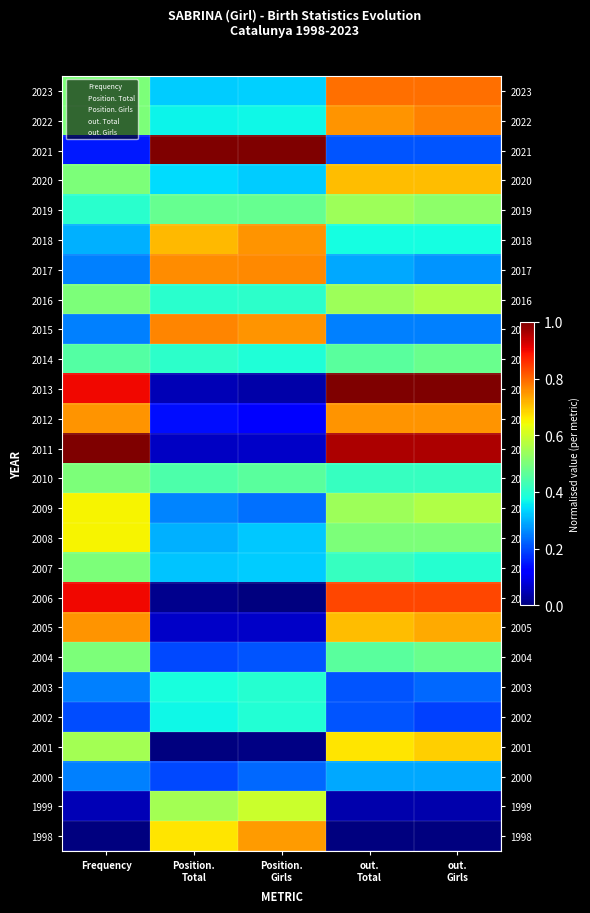

What is the spread (max minus min) of values at Position.
Total?

1.0